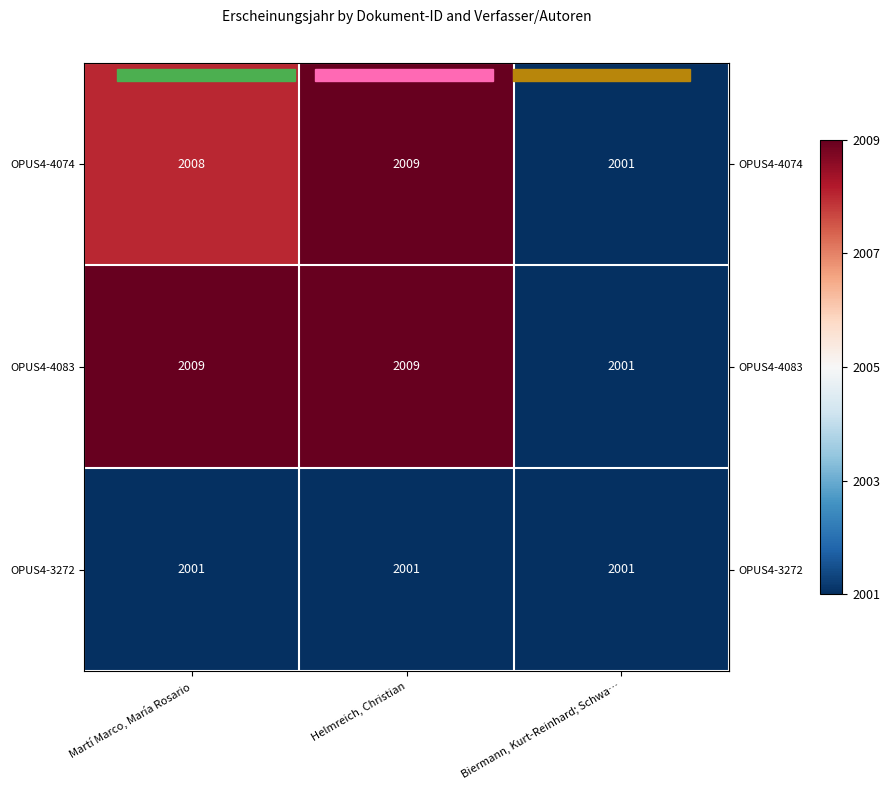

Is it true that OPUS4-3272 equals 3152 at Martí Marco, María Rosario?

False